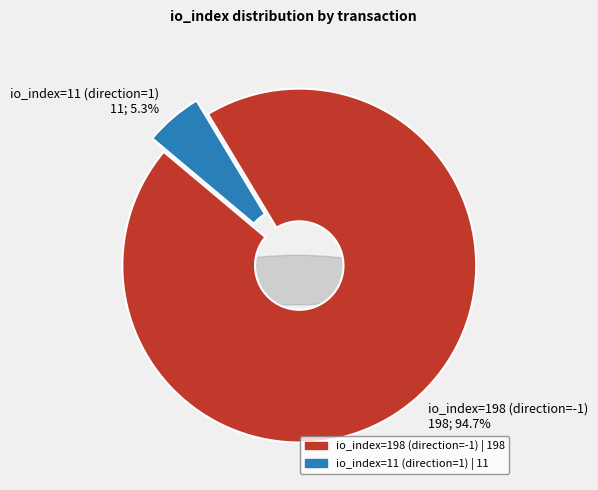

How many slices are in this pie chart?

2